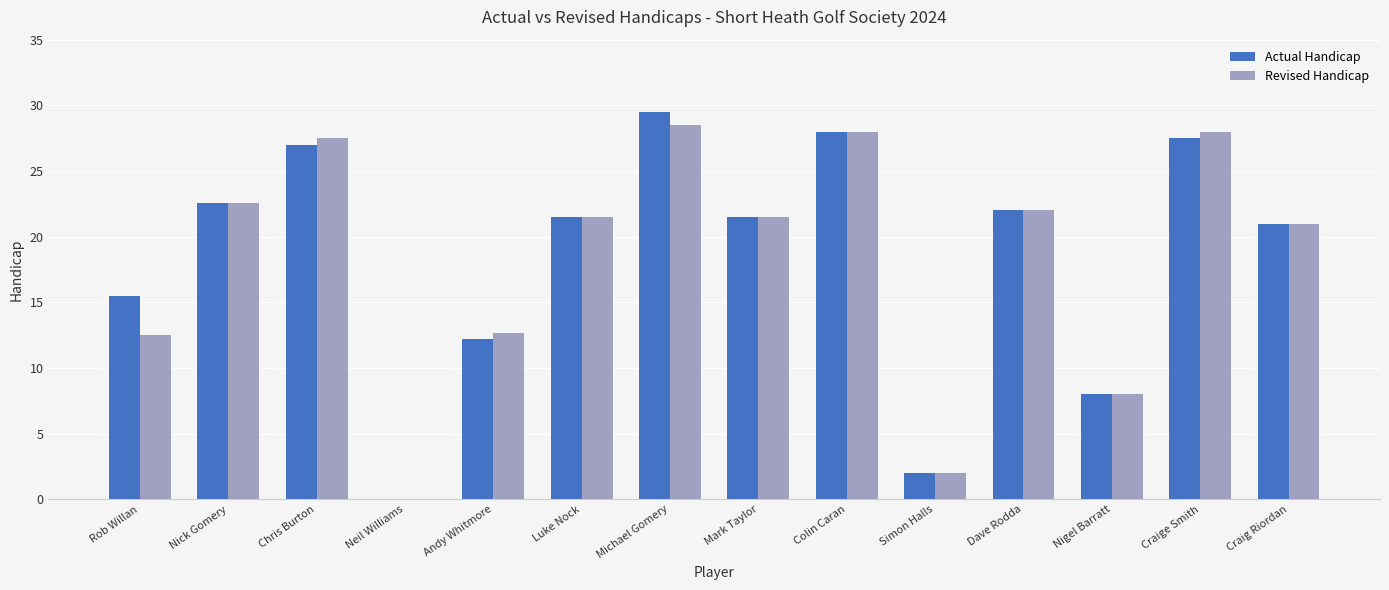

At which category does the chart reach its peak across all series?

Michael Gomery